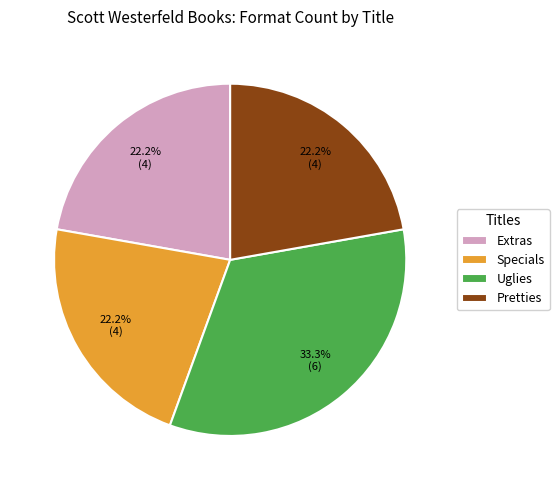

Which category has the biggest portion of the pie?

Uglies